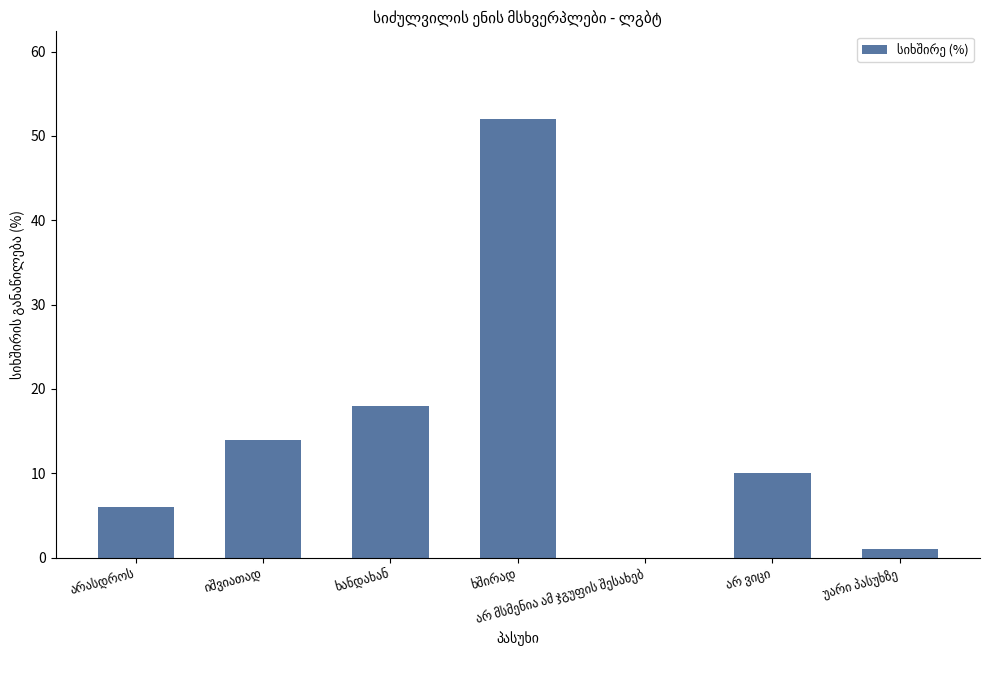

What is the sum of all values?

101